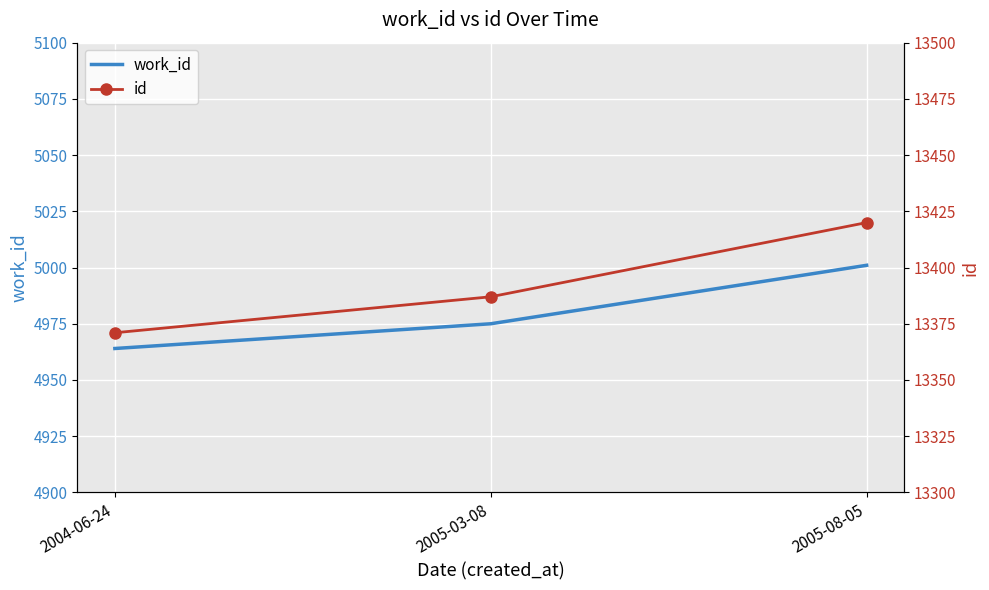

Is it true that work_id equals 6897 at 2005-08-05?

False